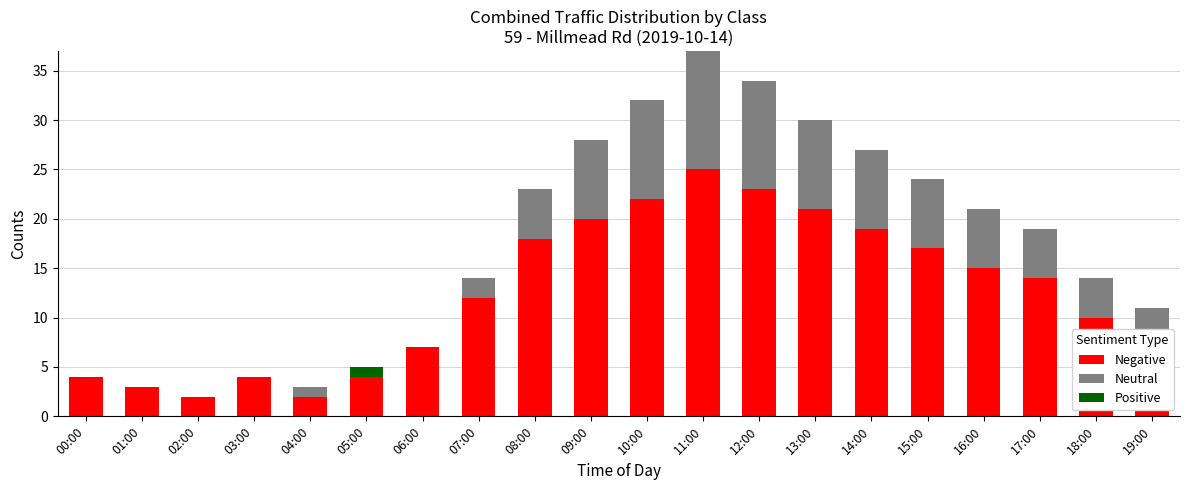

How many series are shown in this chart?

3